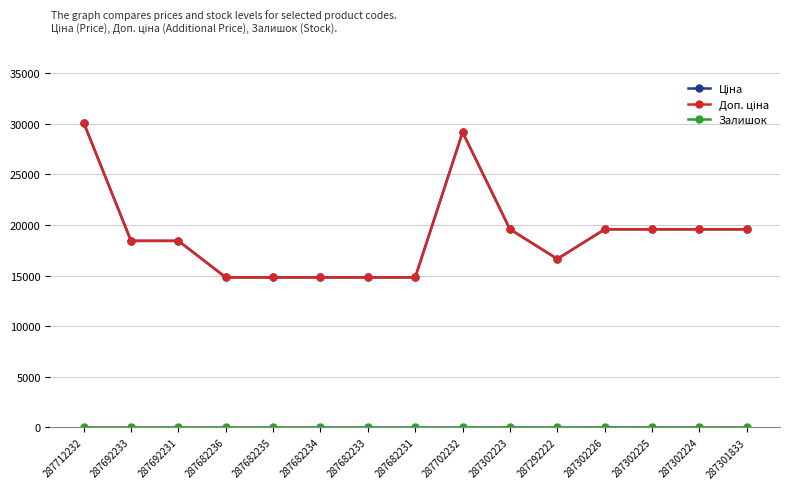

Where does the Ціна series first go above 18420?

287712232